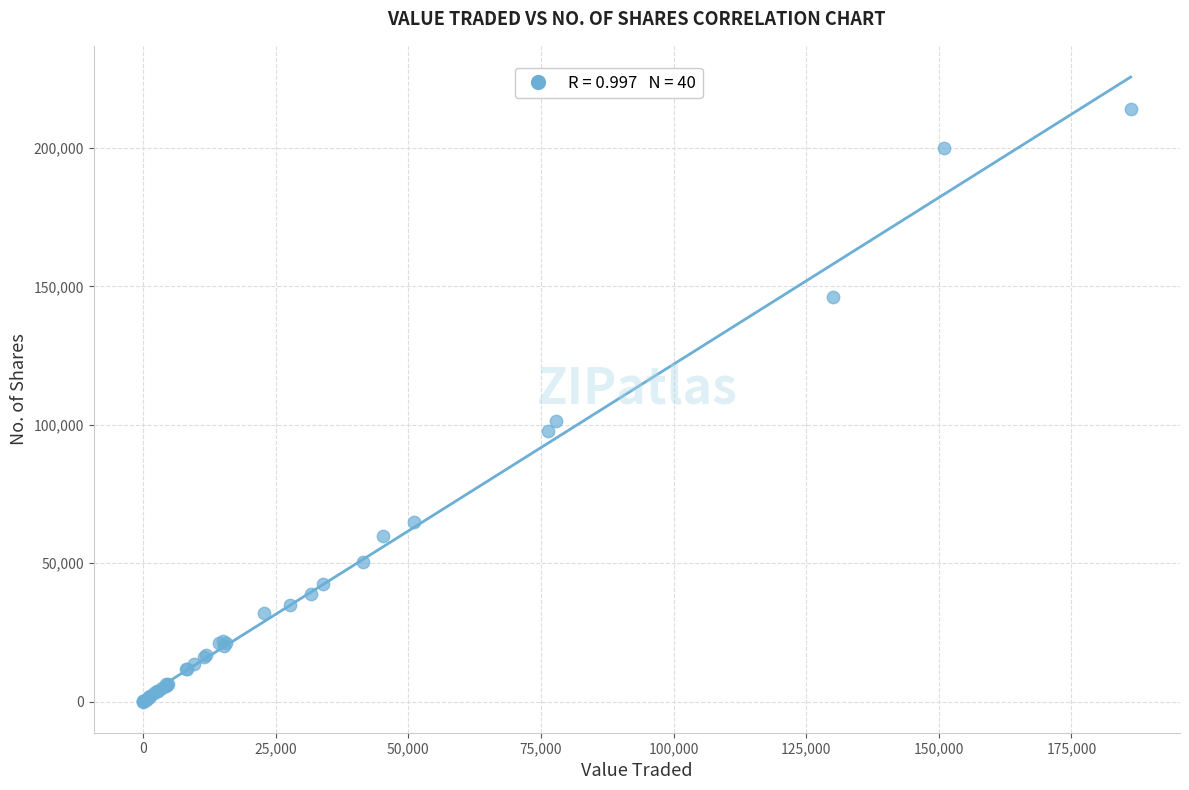

What Y value in the scatter plot is closest to 107099?

101354